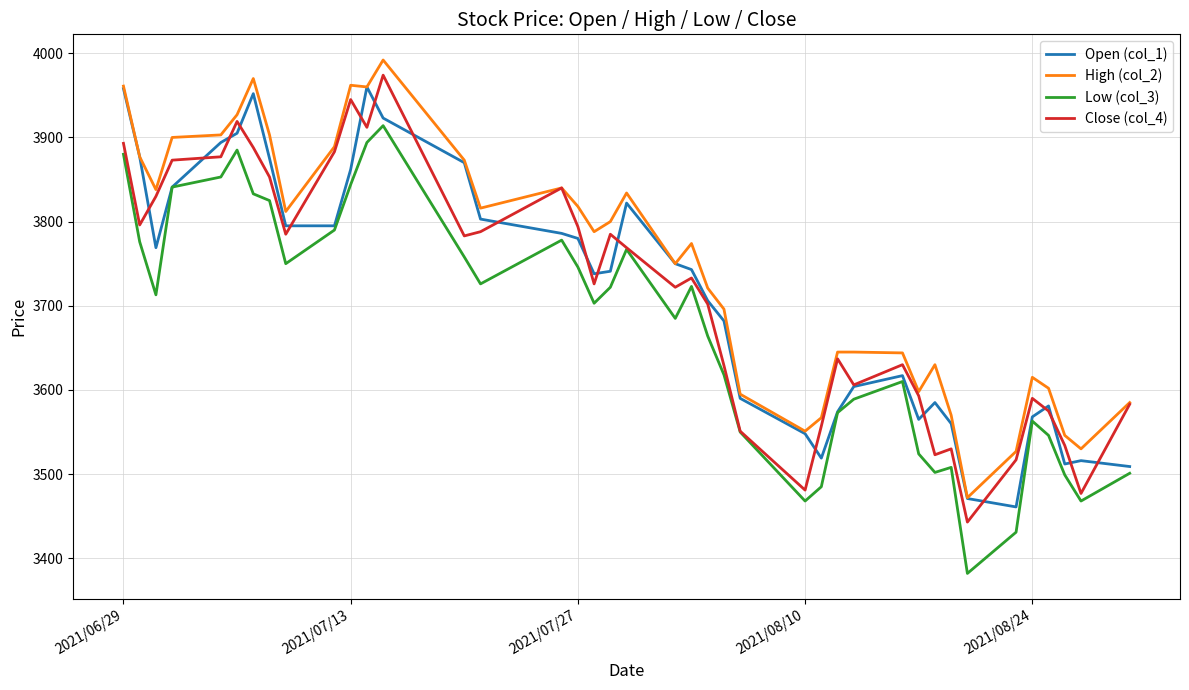

What is the minimum value for High (col_2)?

3472